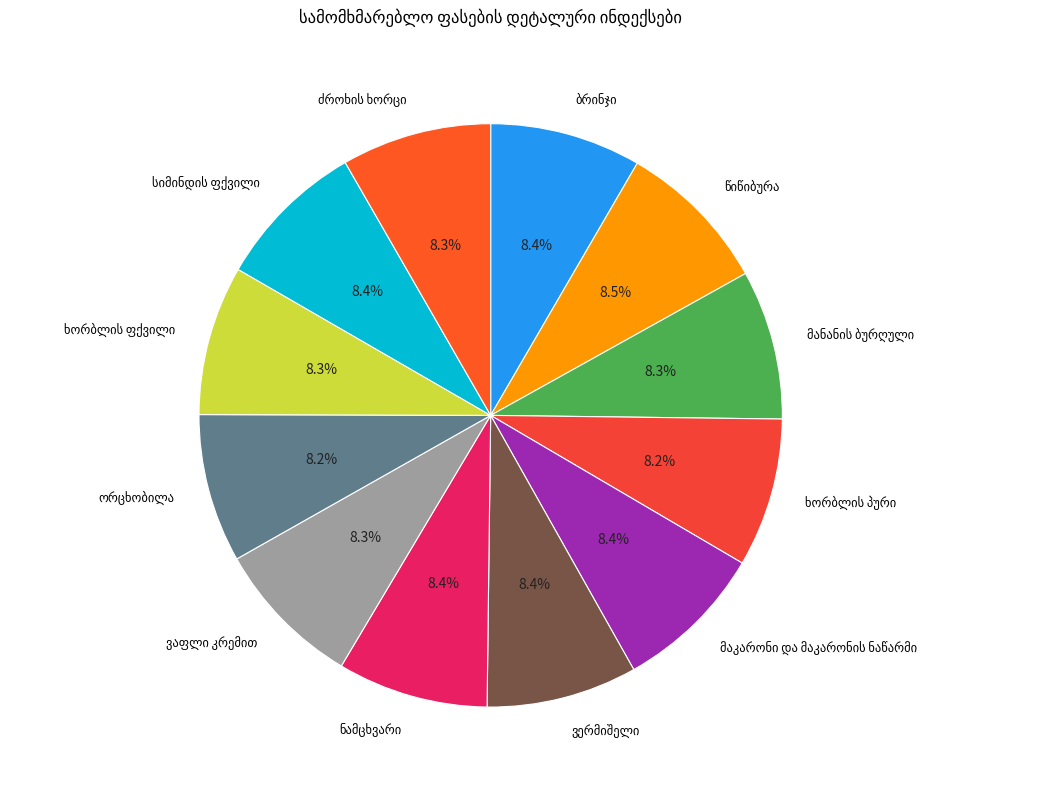

Is there a majority slice in this chart?

No